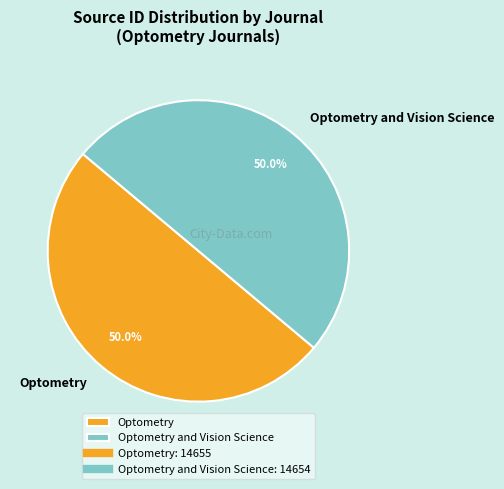

Is the sum of Optometry and Optometry and Vision Science greater than half?

Yes